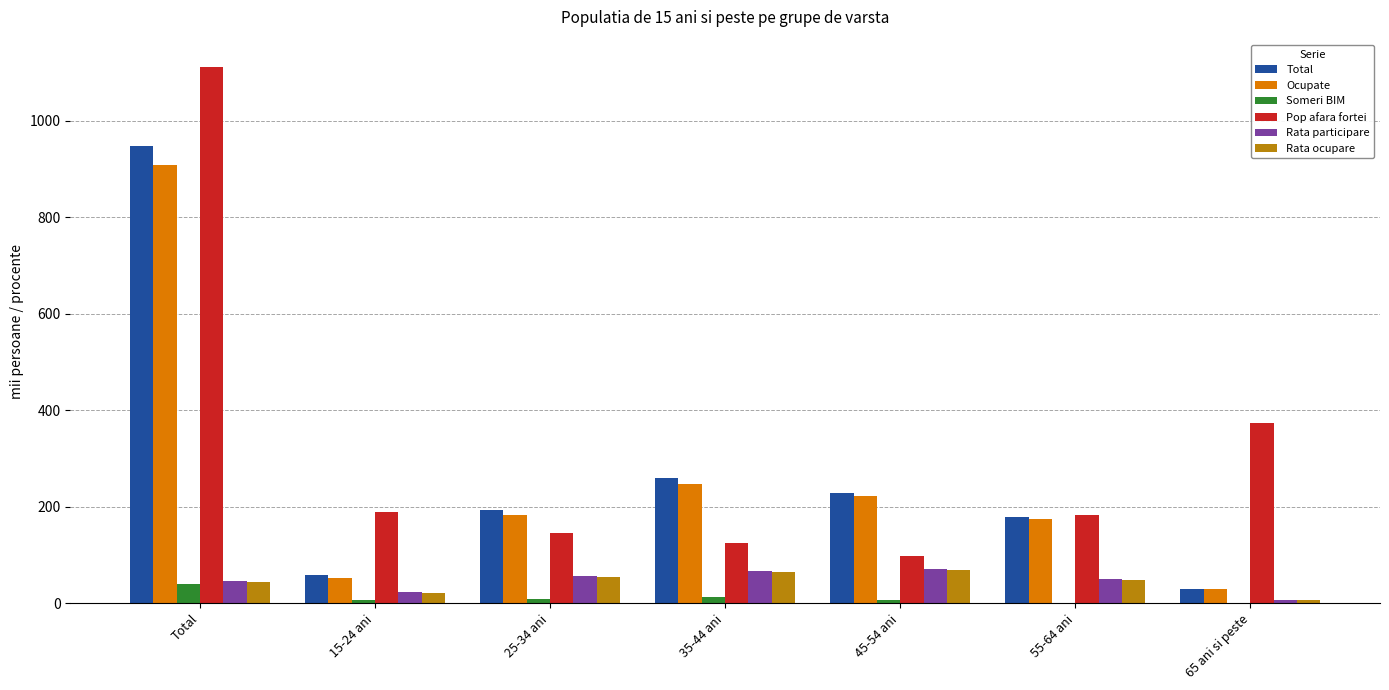

What is the sum of all Pop afara fortei values?

2224.6